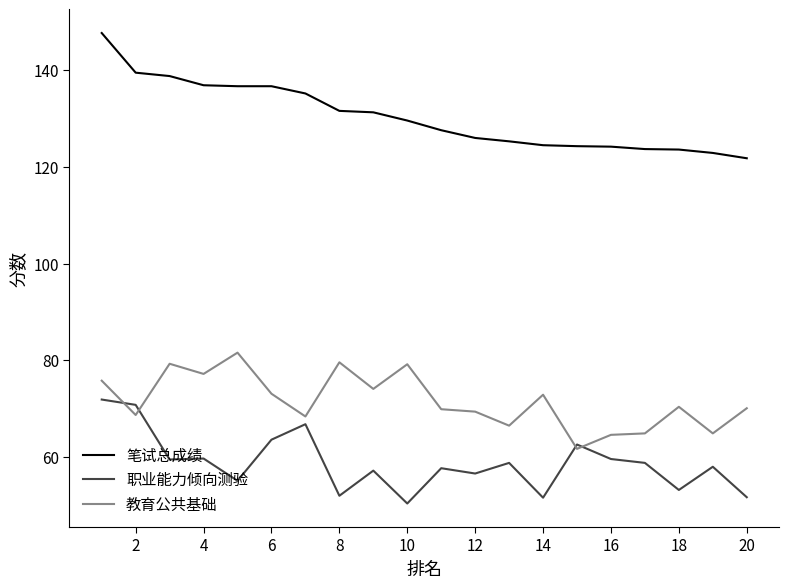

What is the maximum value for 职业能力倾向测验?

71.9